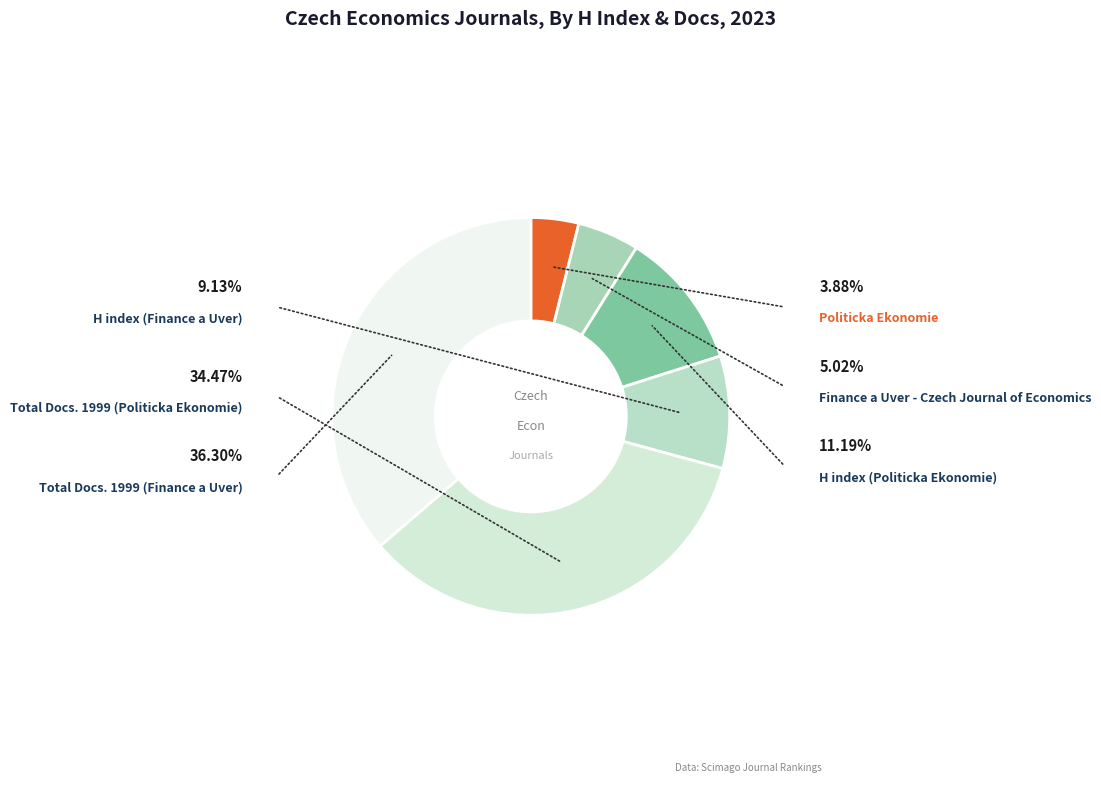

What percentage is the Politicka Ekonomie slice, to the nearest percent?

4%